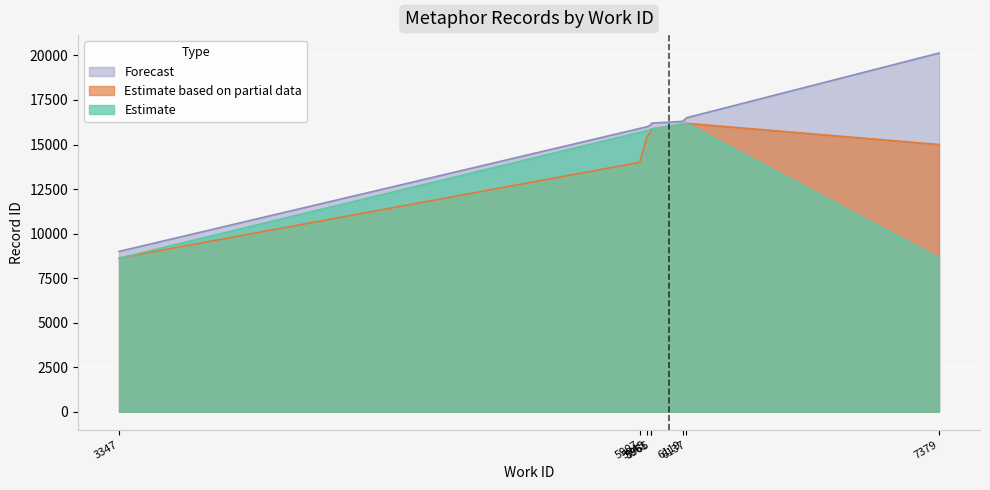

Which series has the widest spread of values?

Forecast